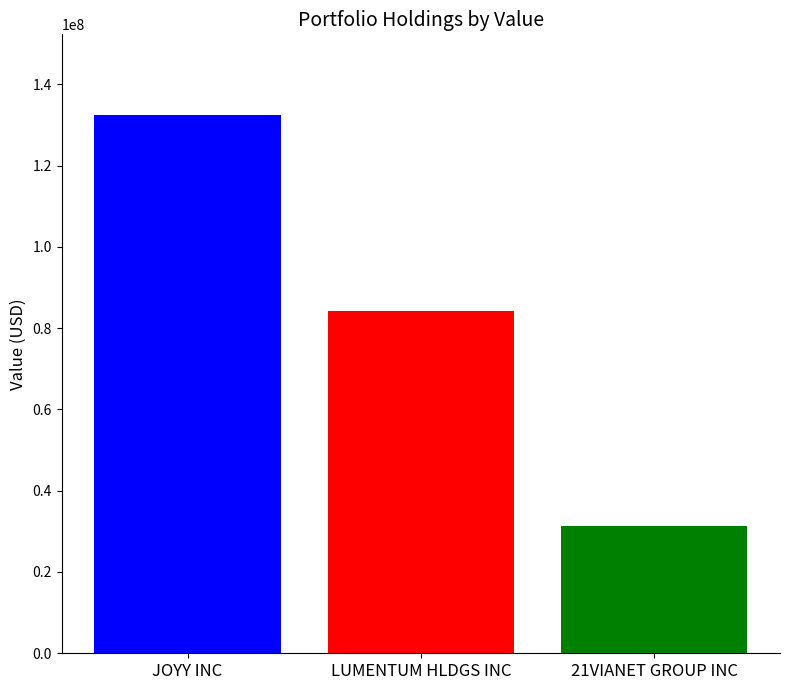

What is the spread (max minus min) of values at LUMENTUM HLDGS INC?

100982000